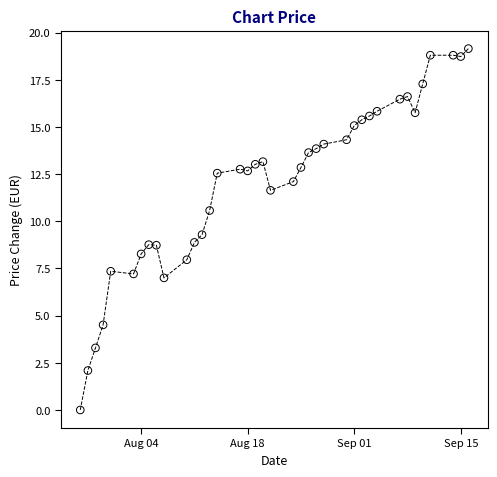

What is the range of X values (max minus min)?

51.0